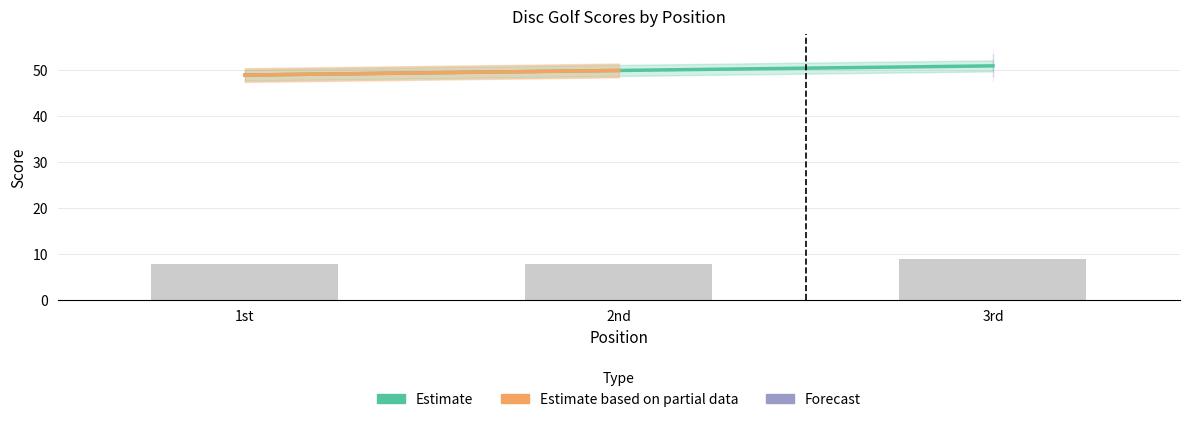

Does the chart contain stacked bars?

No